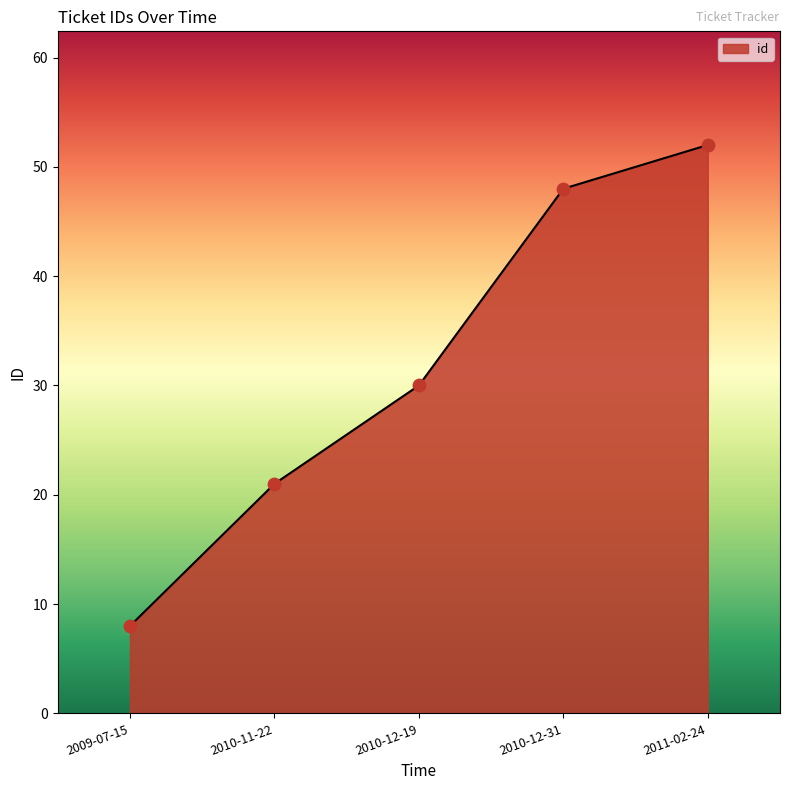

Between 2010-11-22 and 2010-12-31, which is larger?

2010-12-31